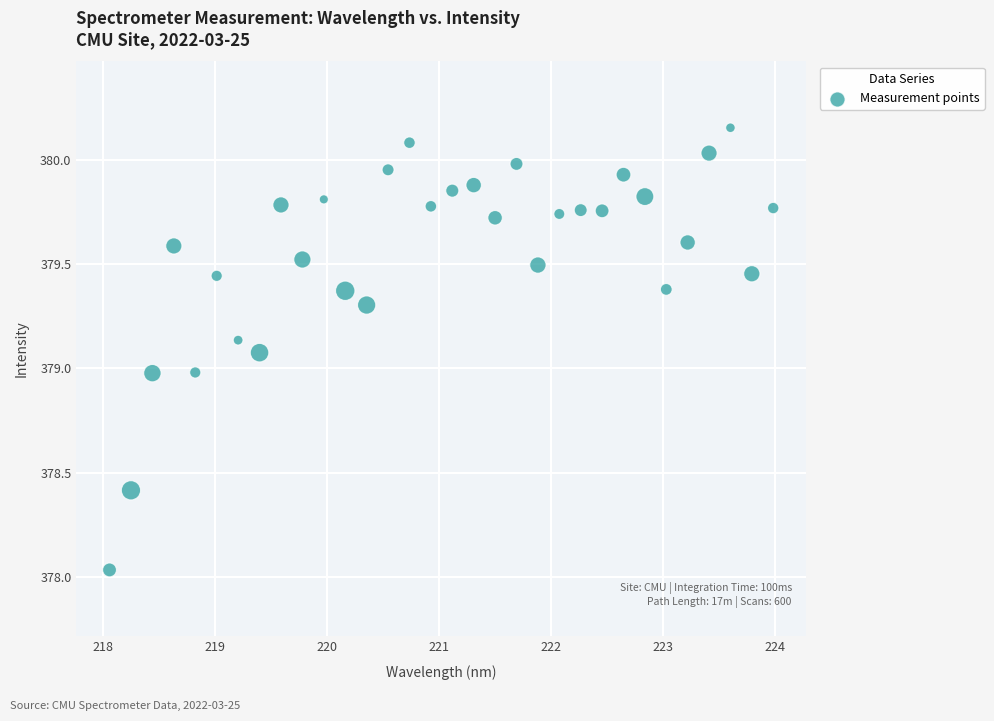

What is the range of Y values (max minus min)?

2.1